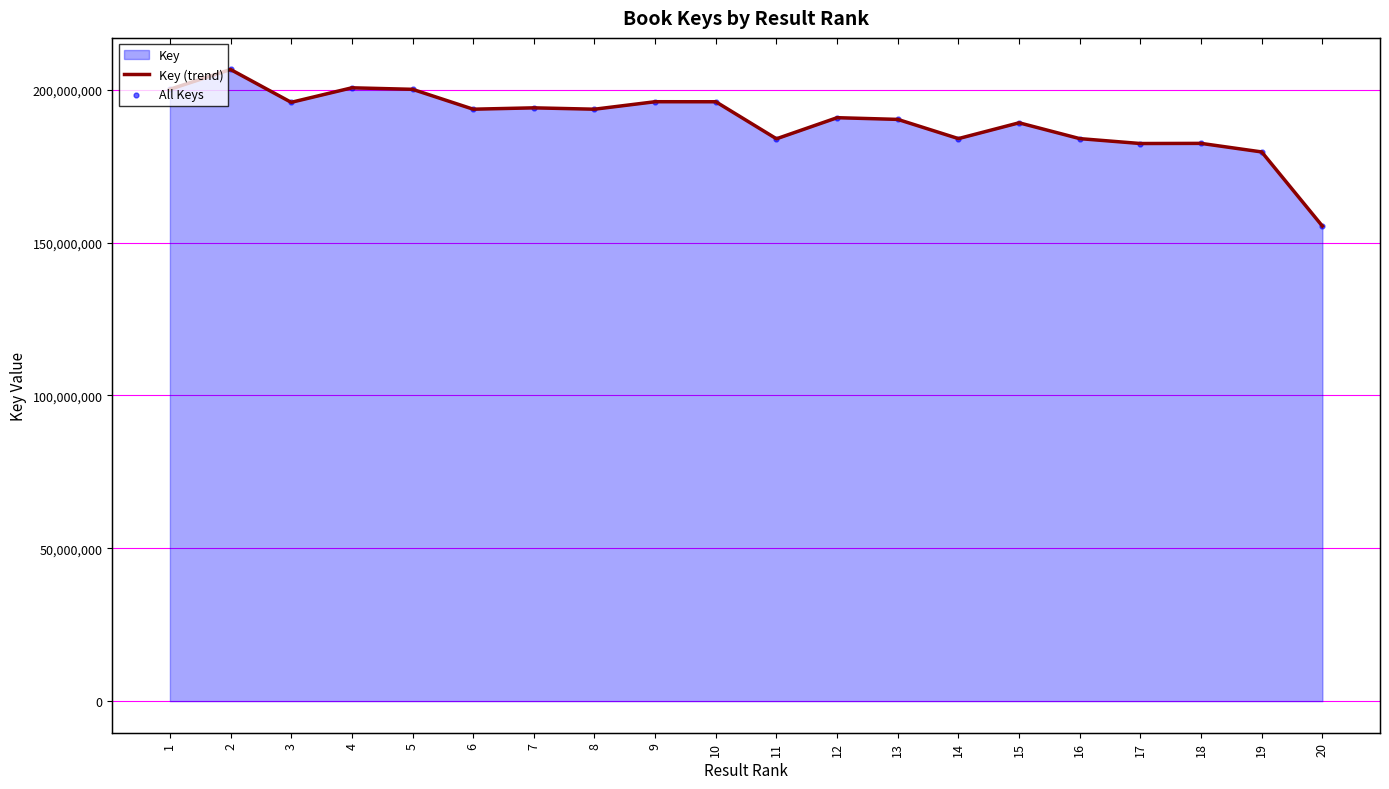

Which series contains the lowest Y value?

Key (trend)